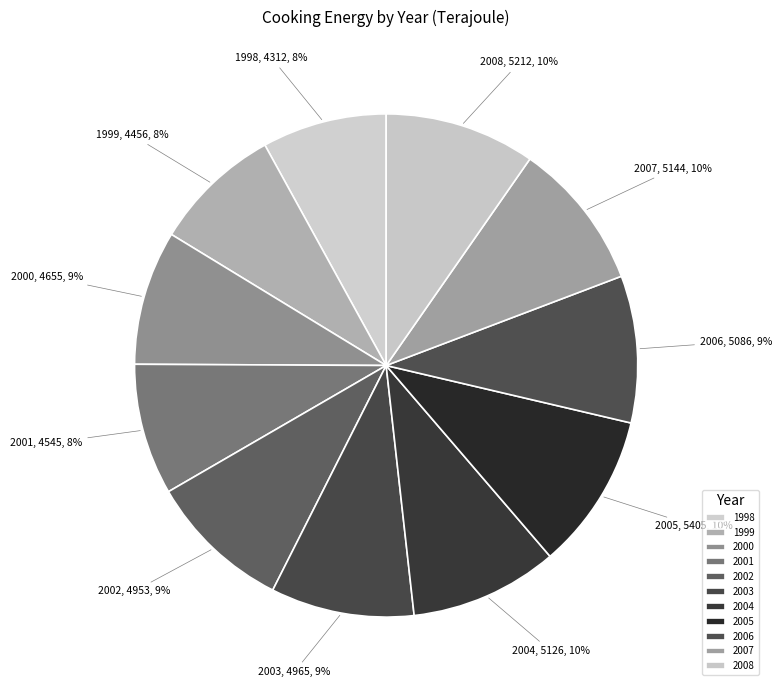

Do 2008 and 2001 together represent more than half of the pie?

No